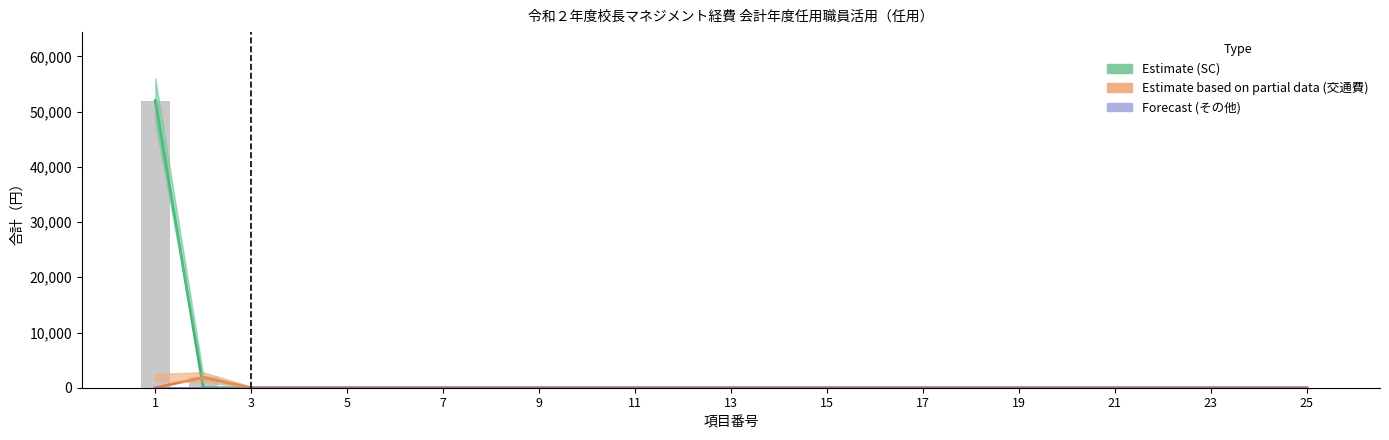

What is the label of the 21st bar from the right?

5